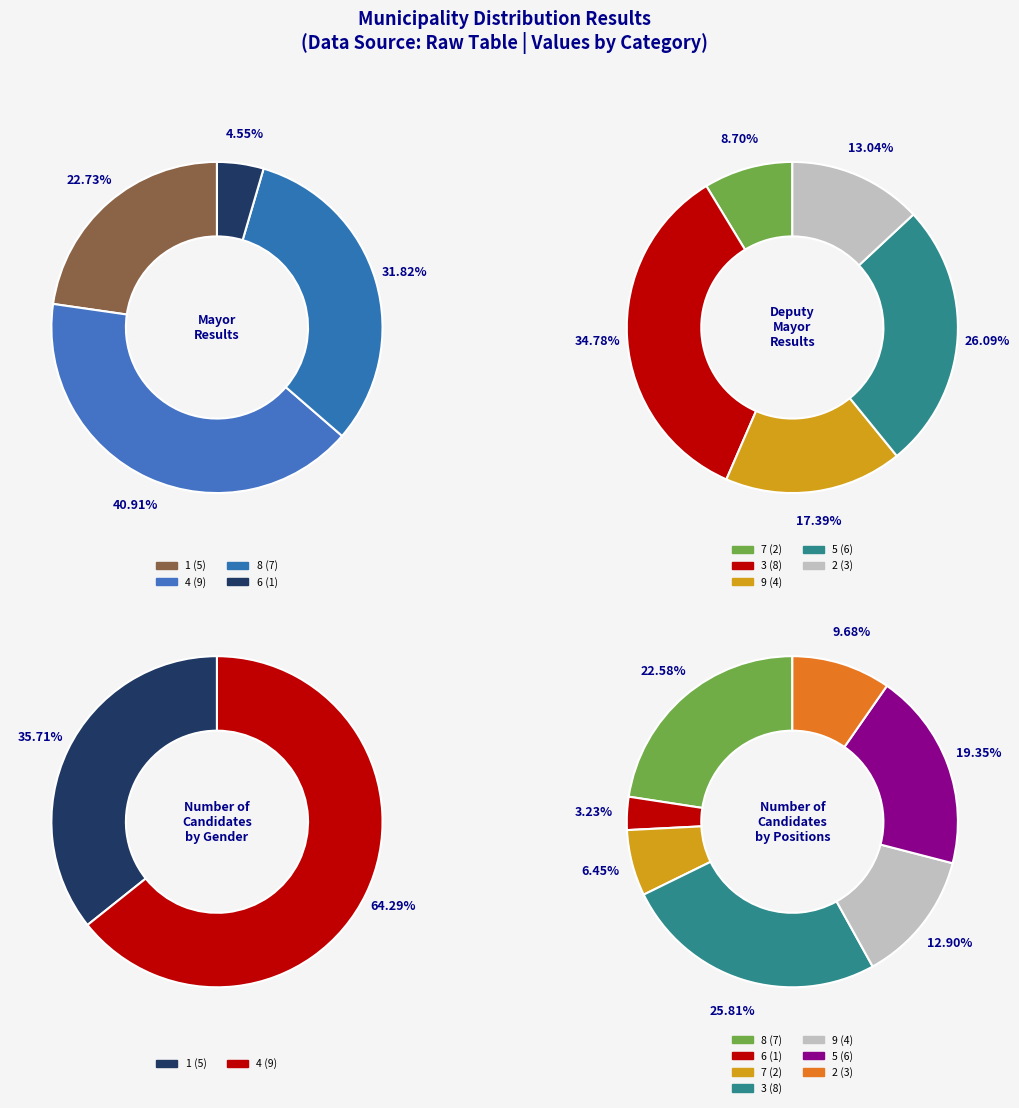

Which slice is the largest?

4